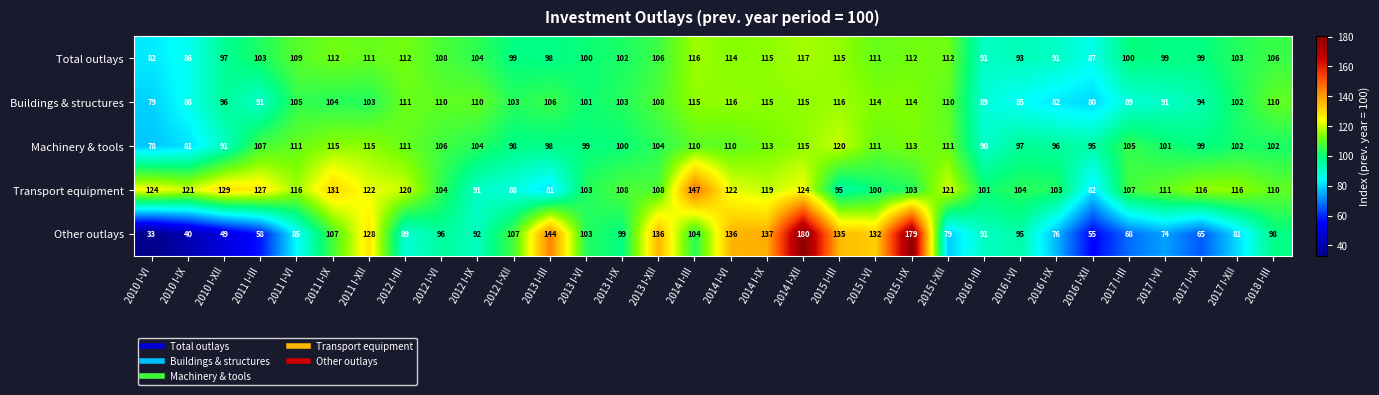

Which category has the highest value across all series?

2014 I-XII